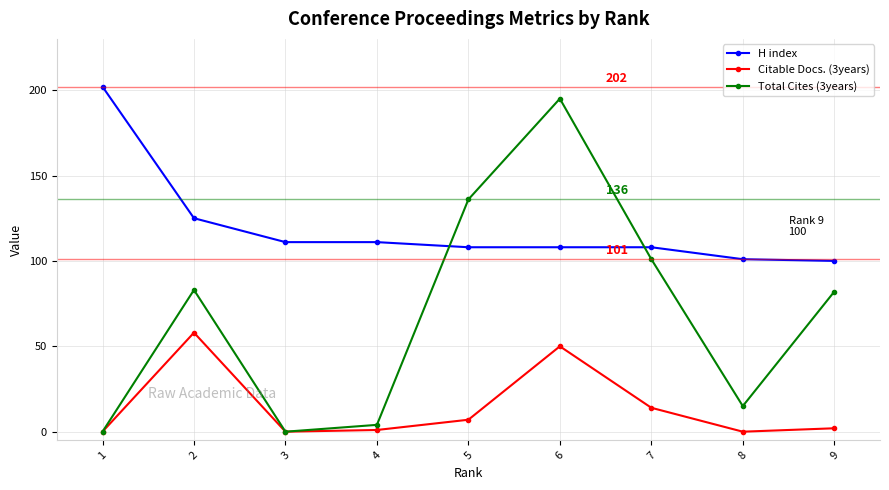

The H index series shows 108 at 5. True or false?

True